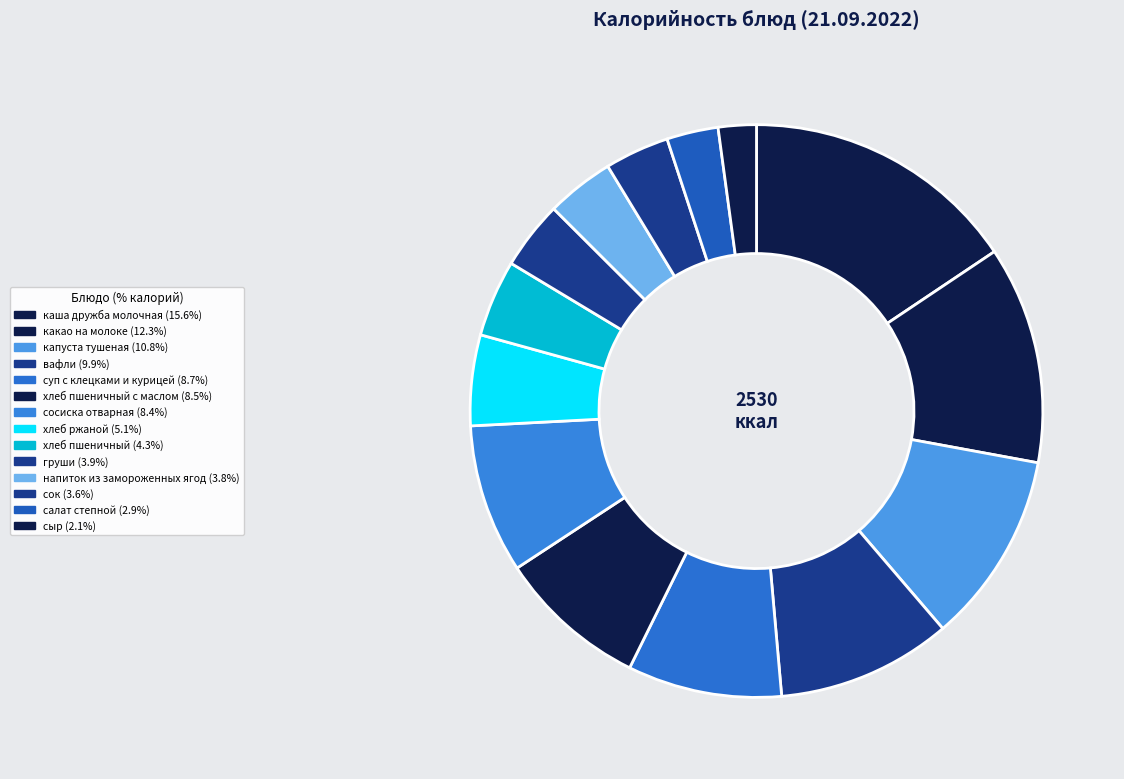

How many segments does this pie chart have?

14